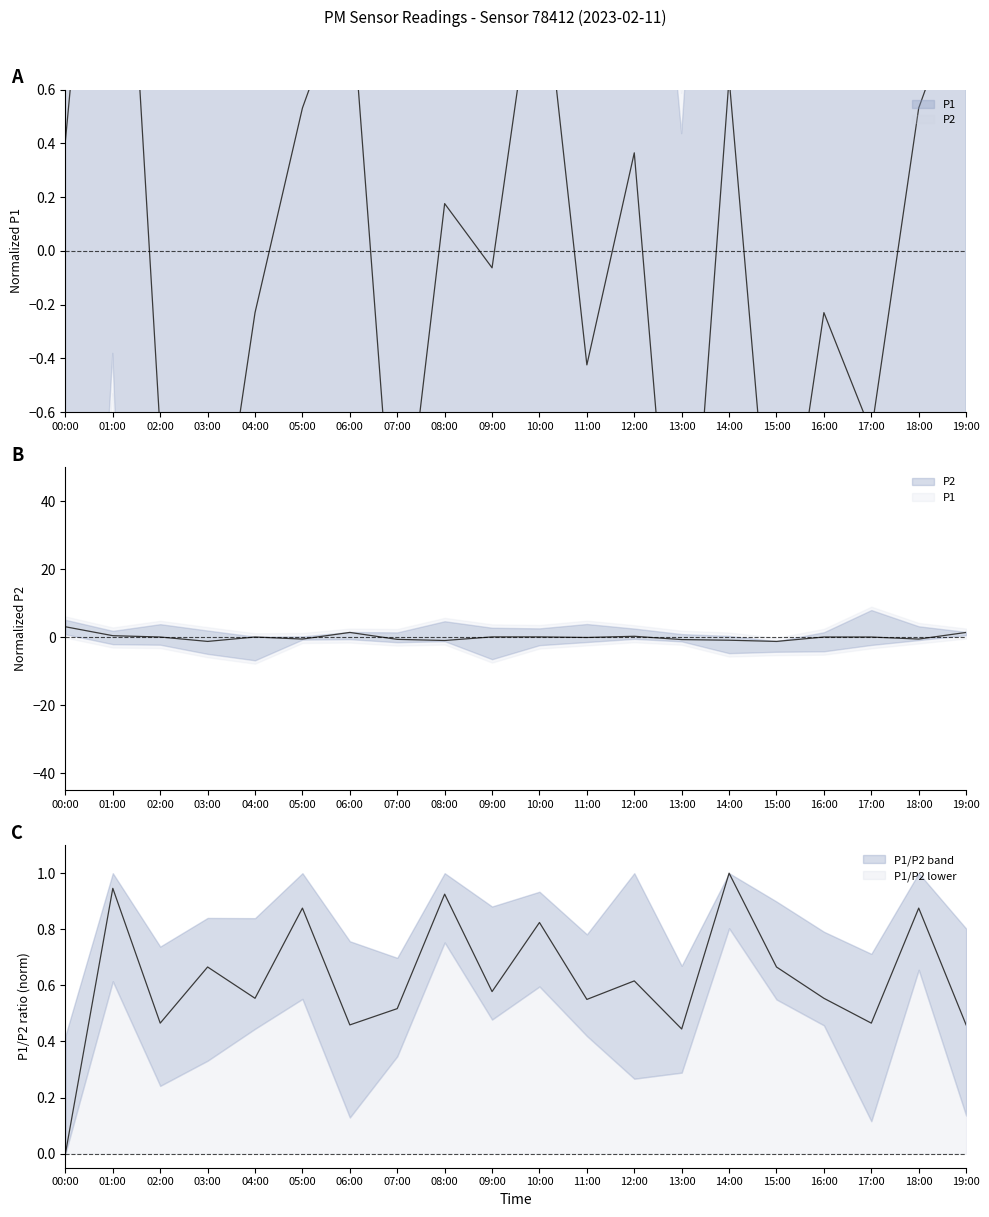

Is it true that P1 equals 0.7 at 00:00?

False